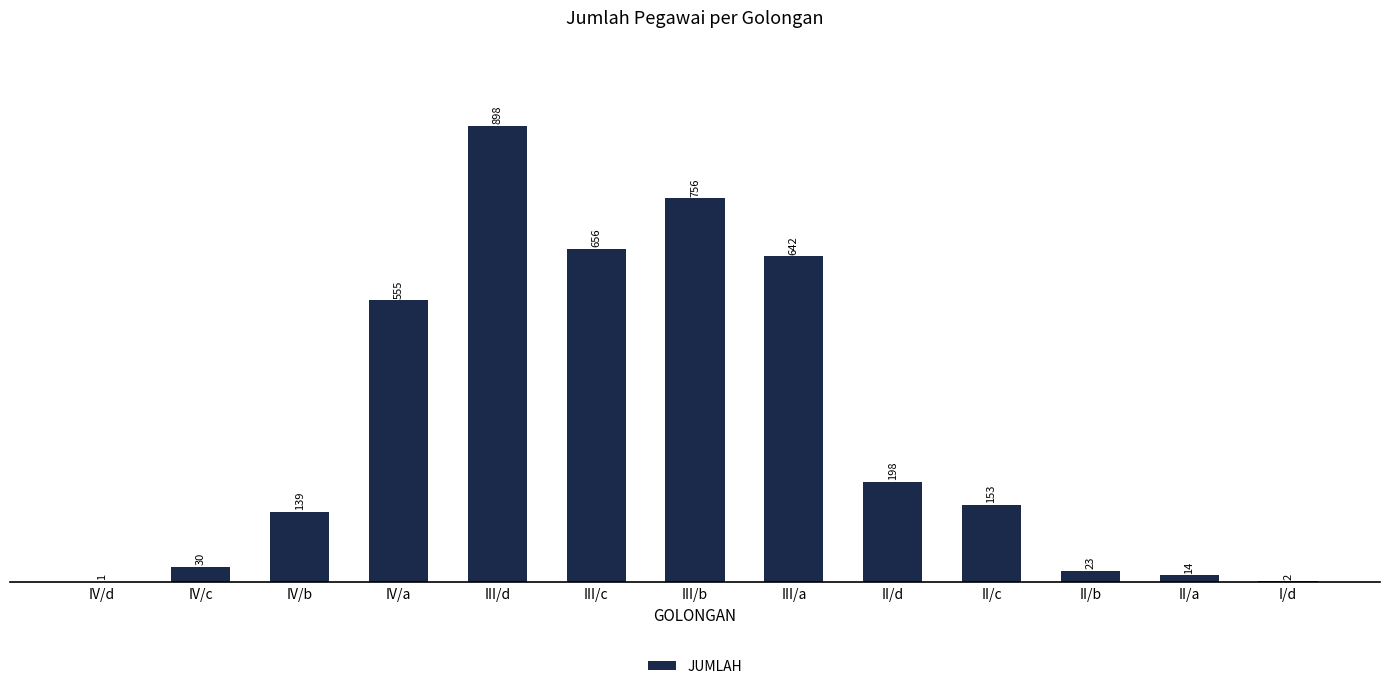

What is the sum of the values at III/a and II/a?

656